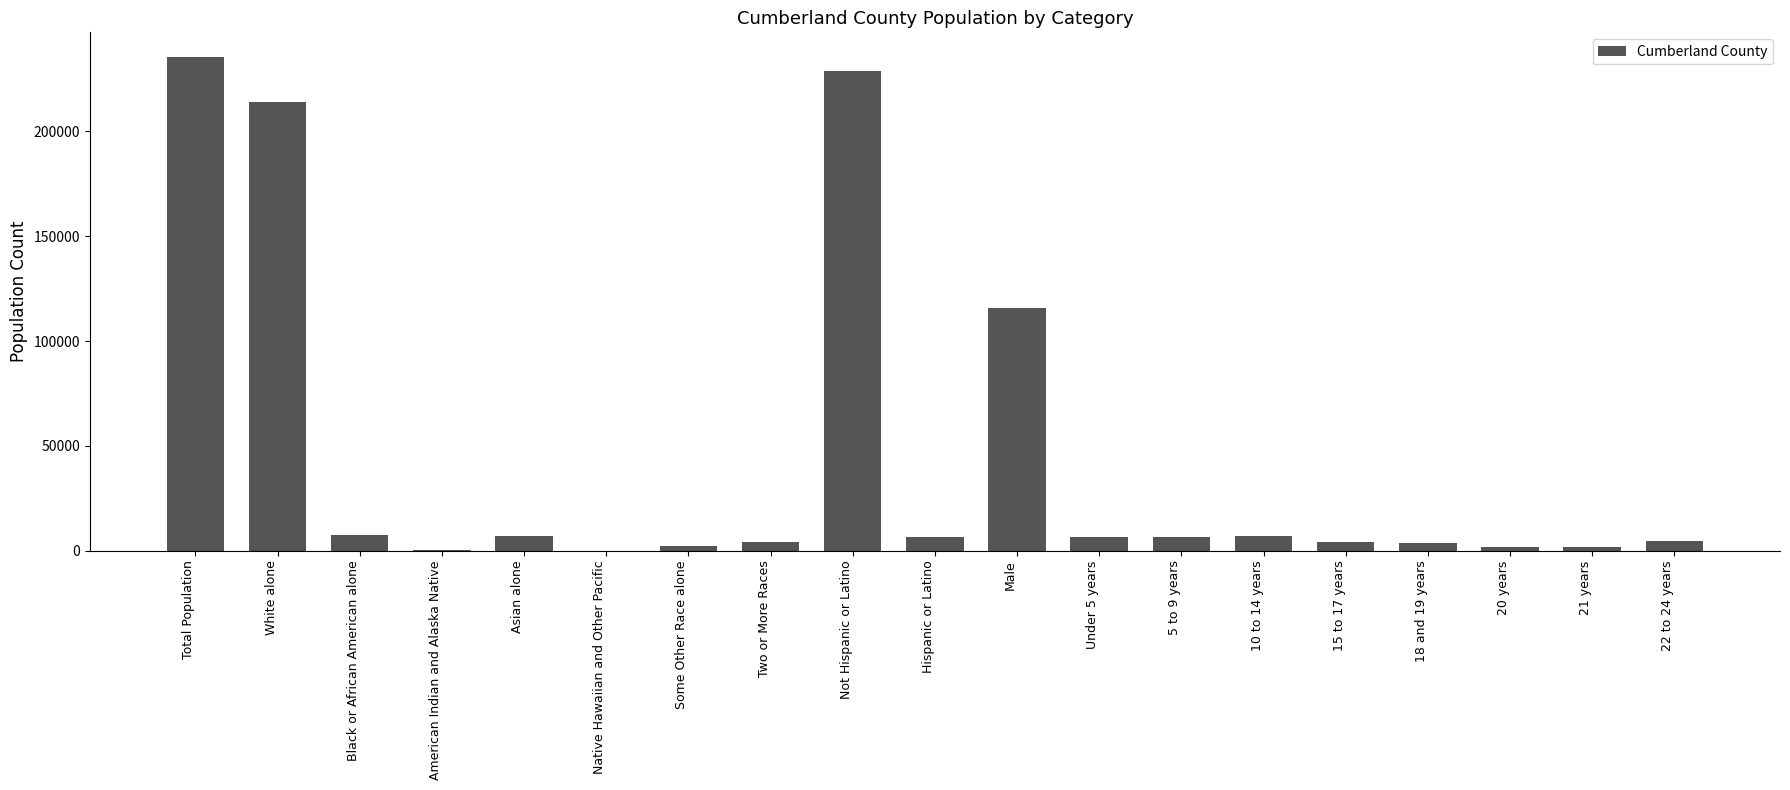

Approximately how many times larger is the value at Asian alone compared to 15 to 17 years?

1.6